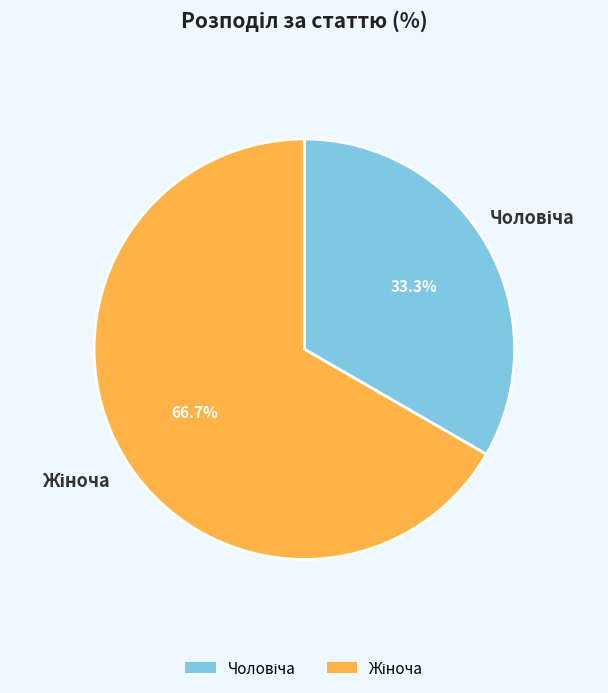

Is there any slice that represents more than half of the pie?

Yes